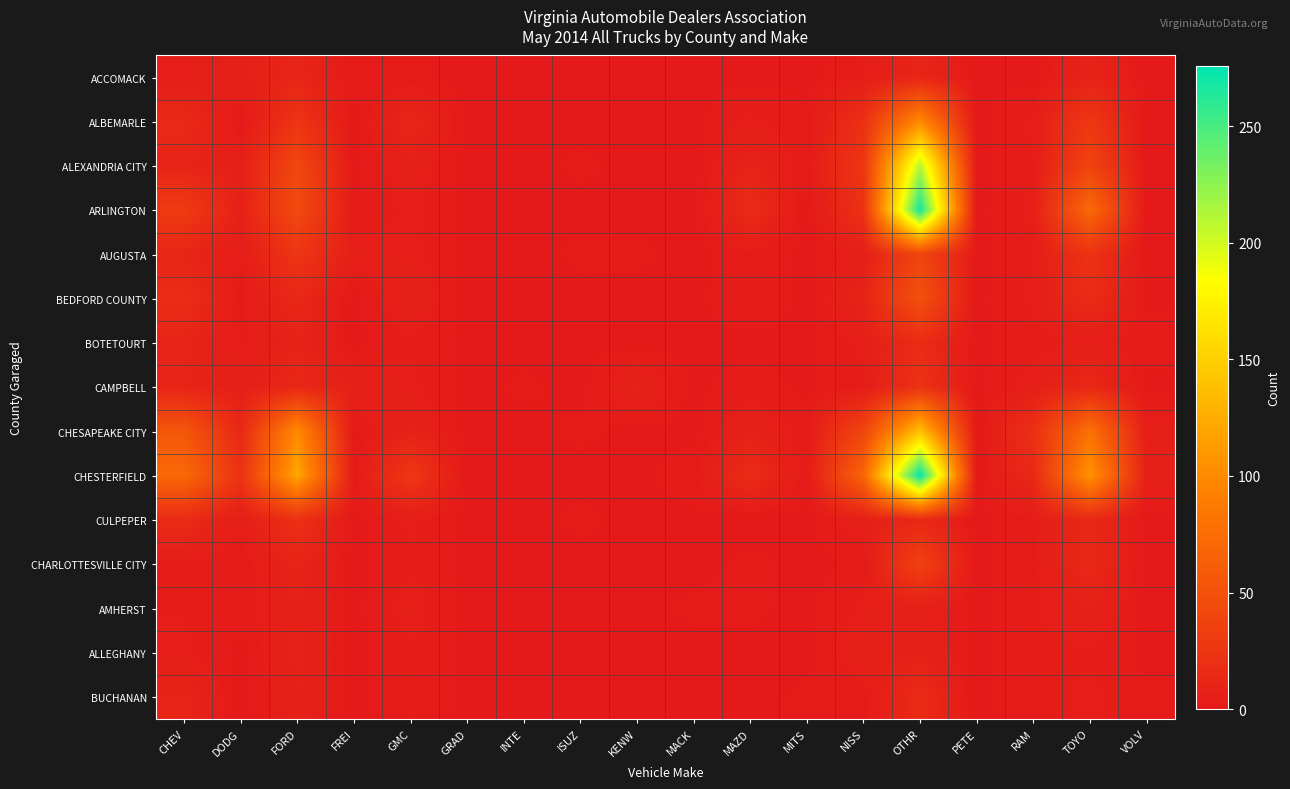

Which has a higher value, KENW or RAM?

KENW